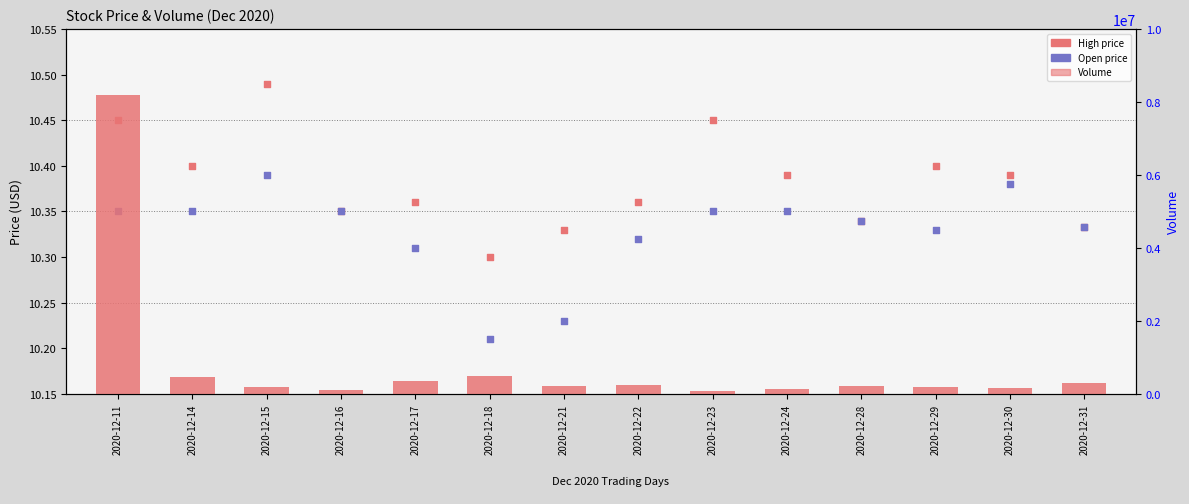

Which series has the widest spread of Y values?

Volume (count)